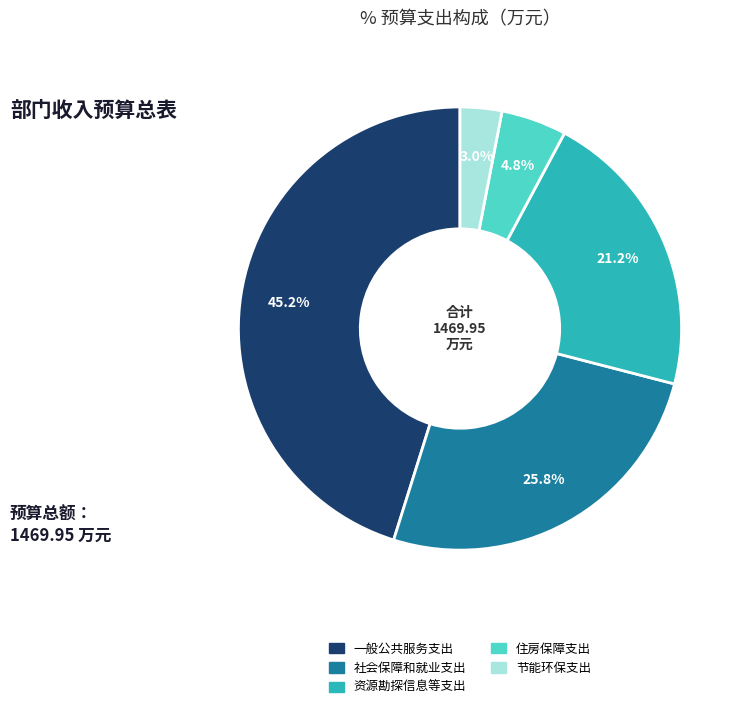

To the nearest percent, what is the difference between the largest and smallest slice percentages?

42%